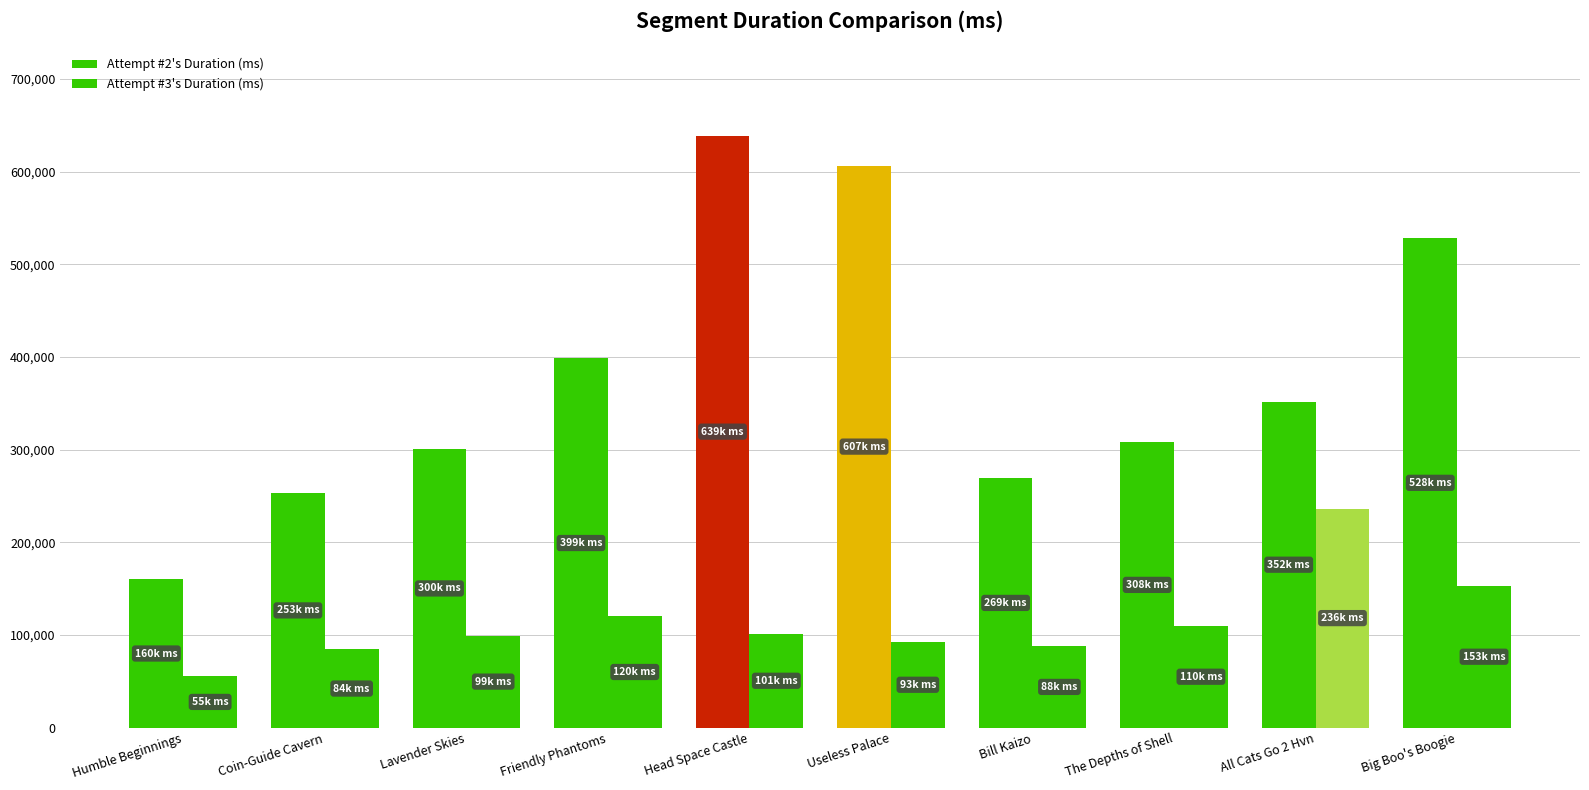

Is the value of Attempt #3's Duration (ms) at Head Space Castle greater than the value of Attempt #2's Duration (ms) at Friendly Phantoms?

No